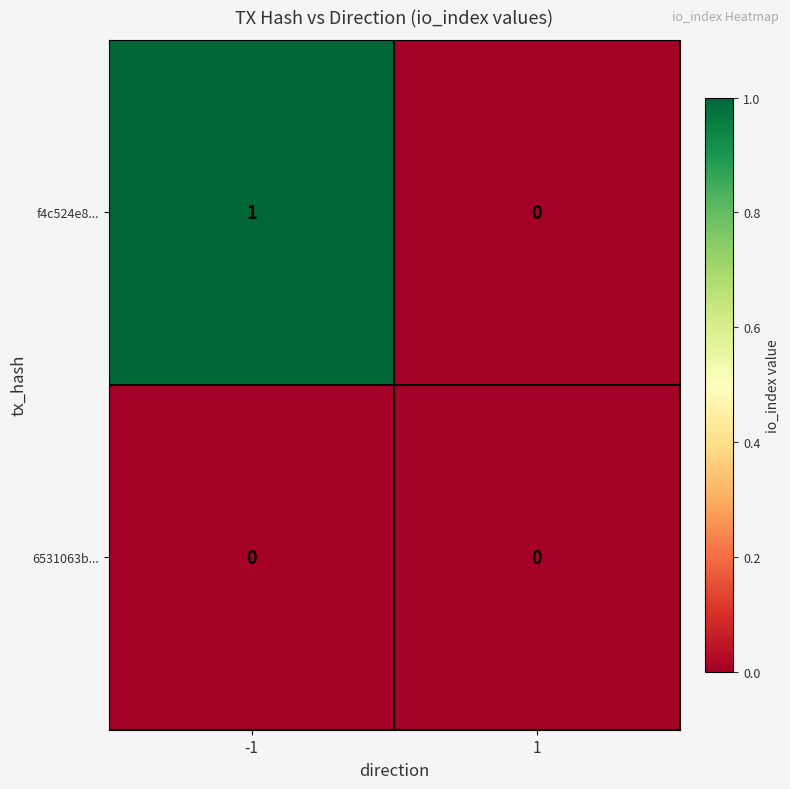

Which series has the largest total across all categories?

f4c524e8...